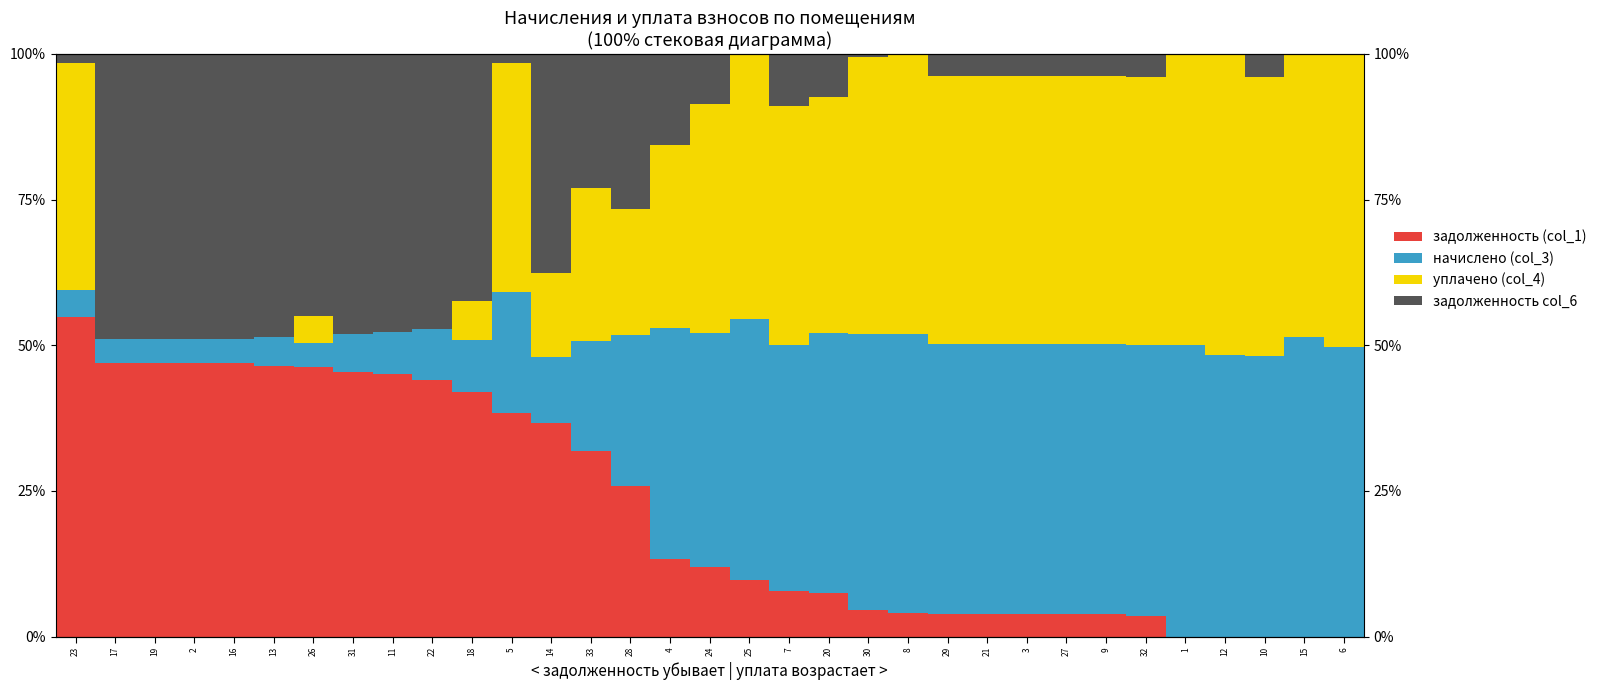

Which category has the highest value across all series?

23